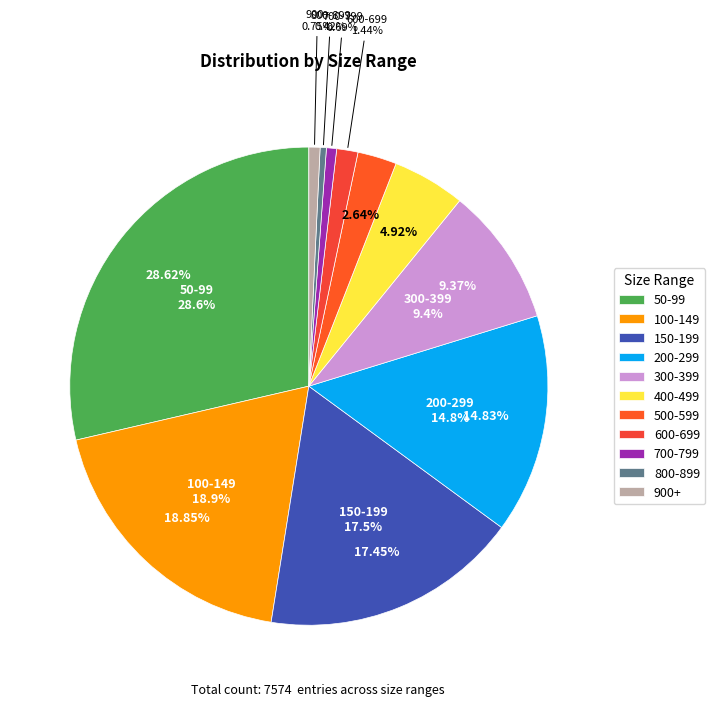

Does any single category account for the majority?

No